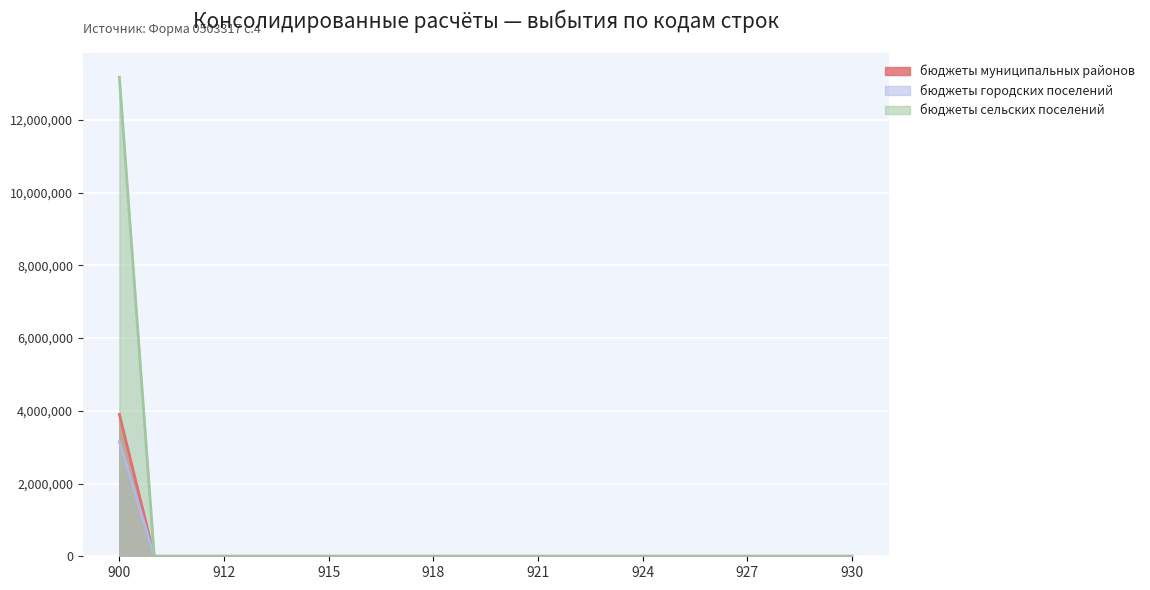

True or false: бюджеты городских поселений and бюджеты муниципальных районов cross at least once.

False